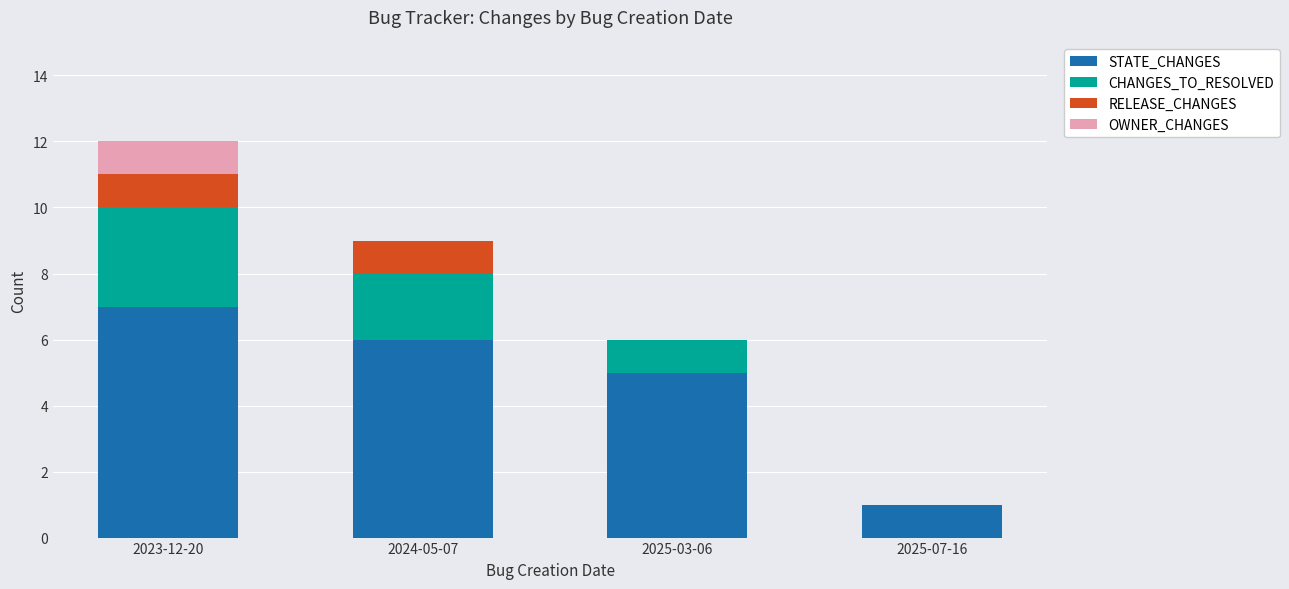

What is the total value across all series at 2024-05-07?

9